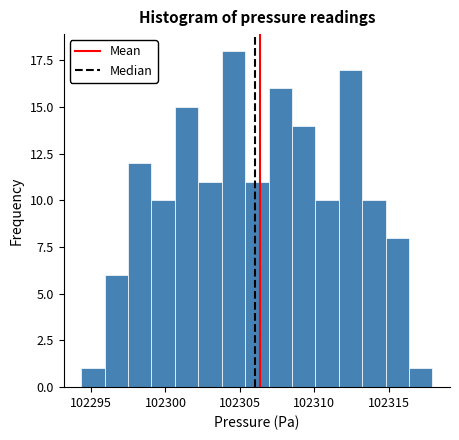

Read against the x-axis, roughly where is the centre of the tallest bar?

102304.5